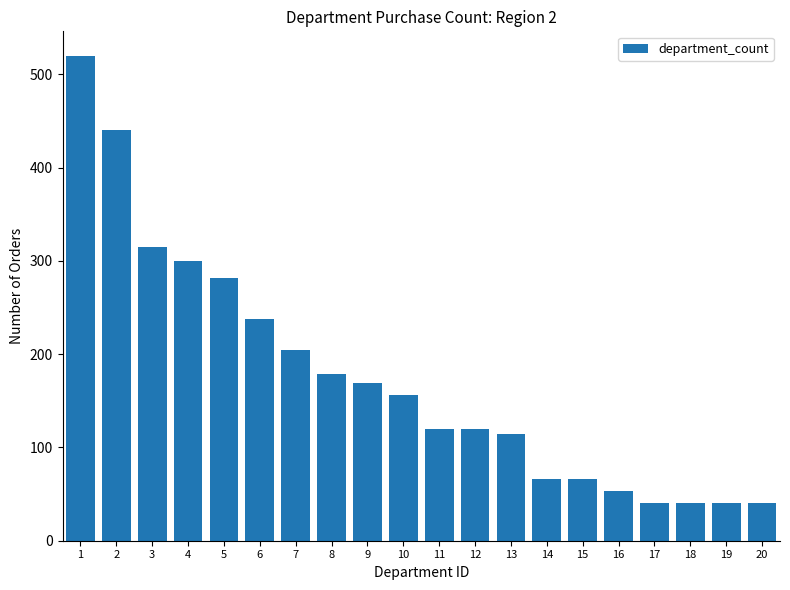

Approximately how many times larger is the value at 5 compared to 8?

1.6